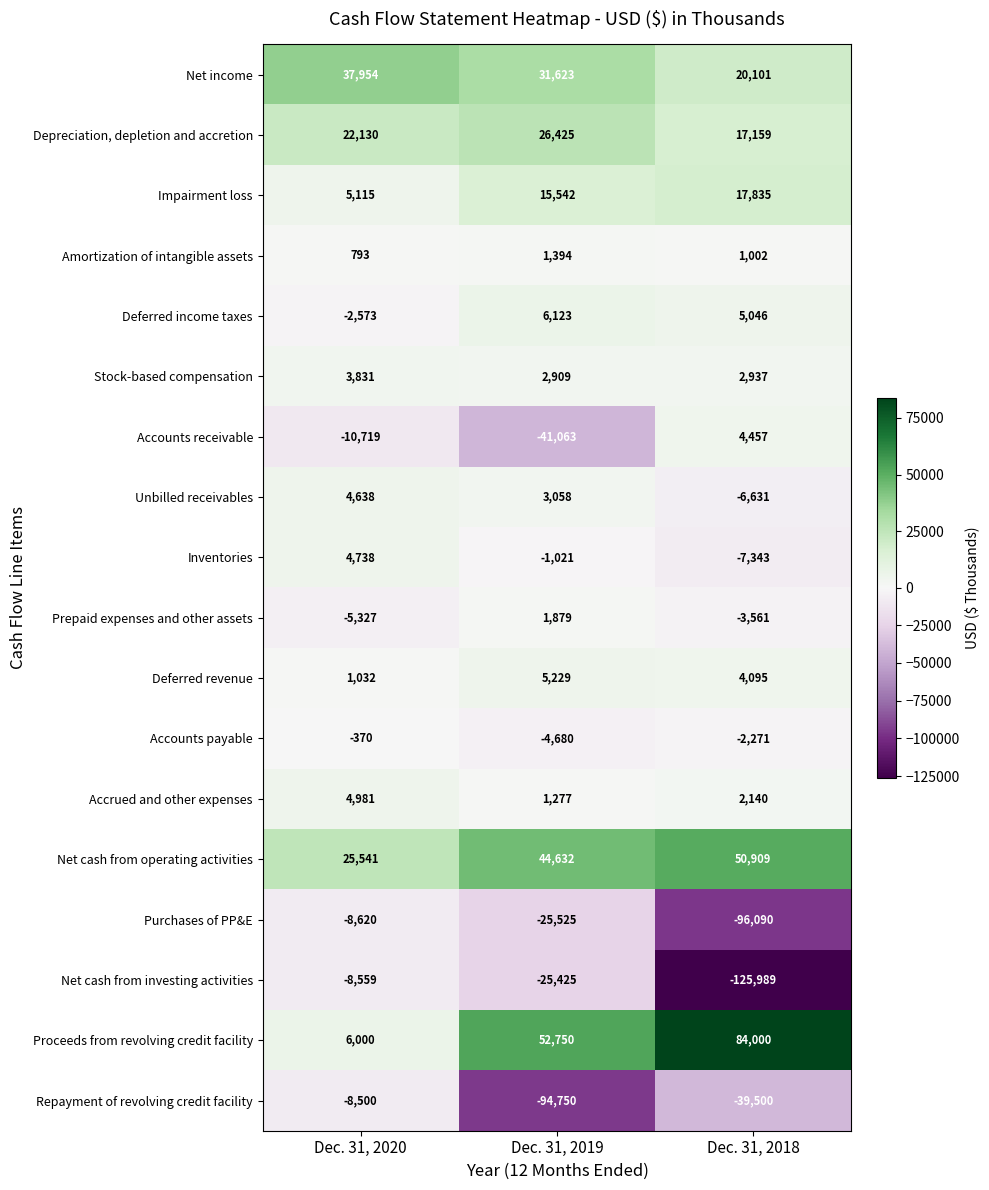

What is the maximum value for Net cash from investing activities?

-8559